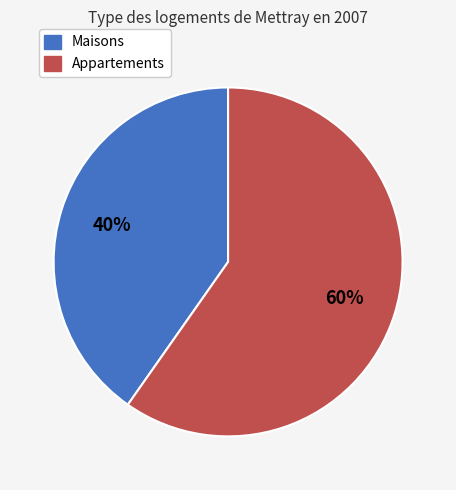

Do Maisons and Appartements together represent more than half of the pie?

Yes